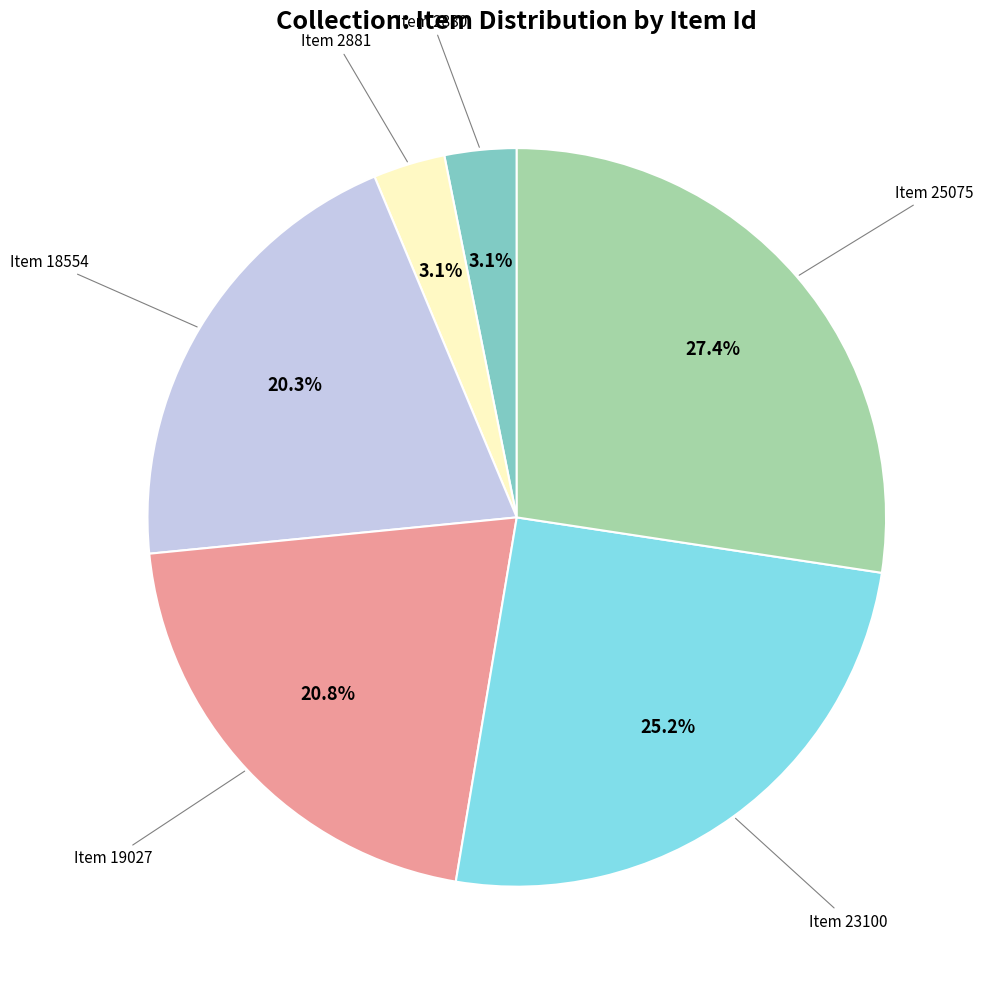

Does any single category account for the majority?

No